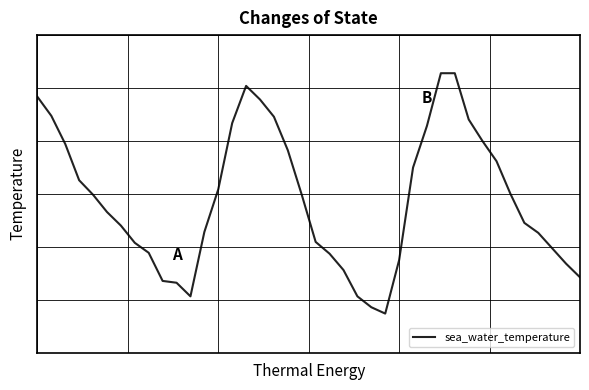

Reading left to right, transcribe all the data shown in this chart.

0=30.3	1=30.1	2=29.8	3=29.4	4=29.2	5=29.1	6=28.9	7=28.7	8=28.6	9=28.3	10=28.3	11=28.1	12=28.8	13=29.3	14=30.0	15=30.4	16=30.3	17=30.1	18=29.7	19=29.2	20=28.7	21=28.6	22=28.4	23=28.1	24=28.0	25=27.9	26=28.5	27=29.5	28=30.0	29=30.6	30=30.6	31=30.1	32=29.8	33=29.6	34=29.2	35=28.9	36=28.8	37=28.6	38=28.5	39=28.3